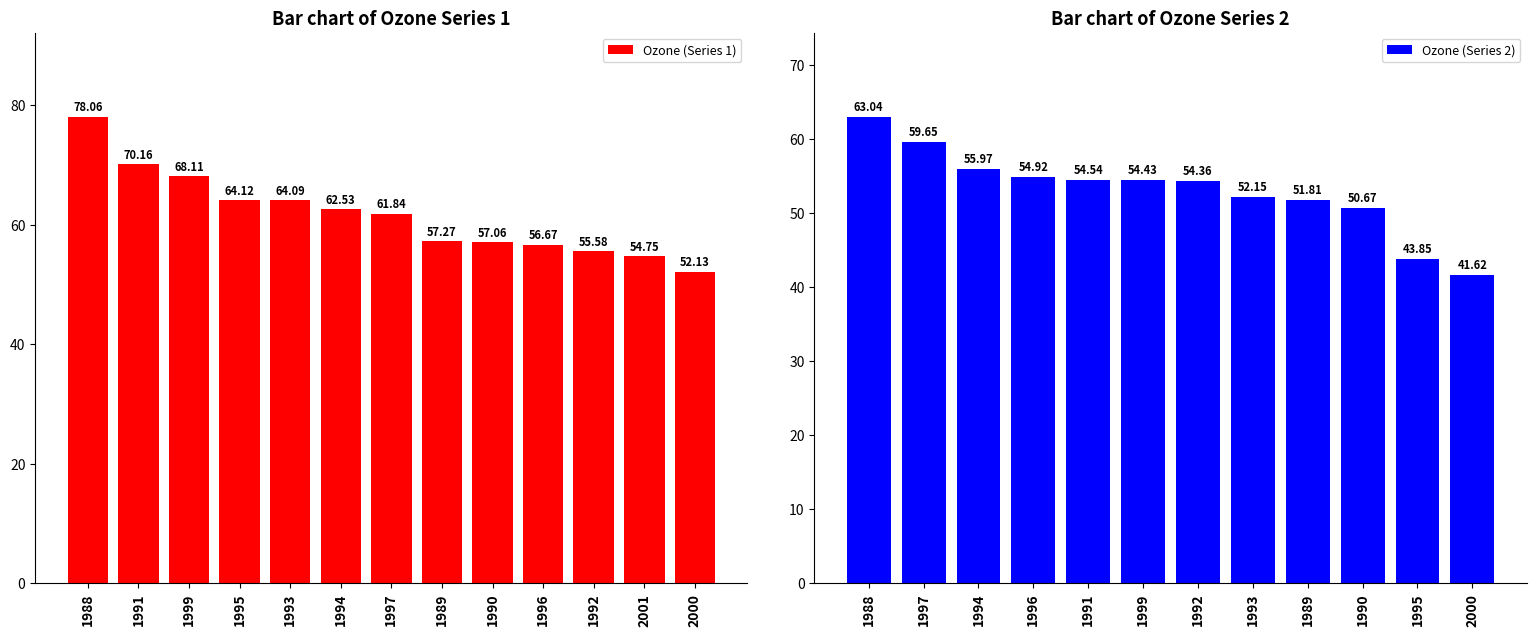

What is the average value of the Ozone (Series 1) series?

61.7